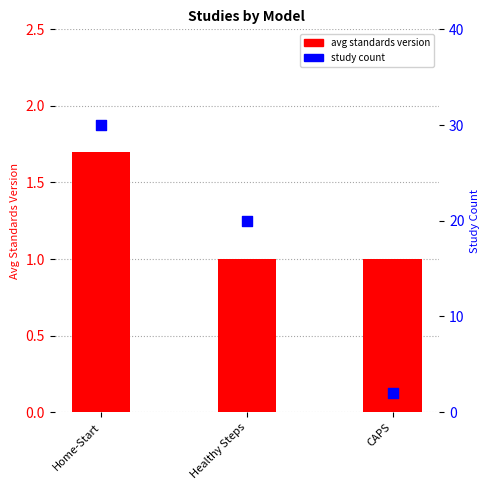

Is the value of avg standards version at CAPS greater than the value of study count at Healthy Steps?

No